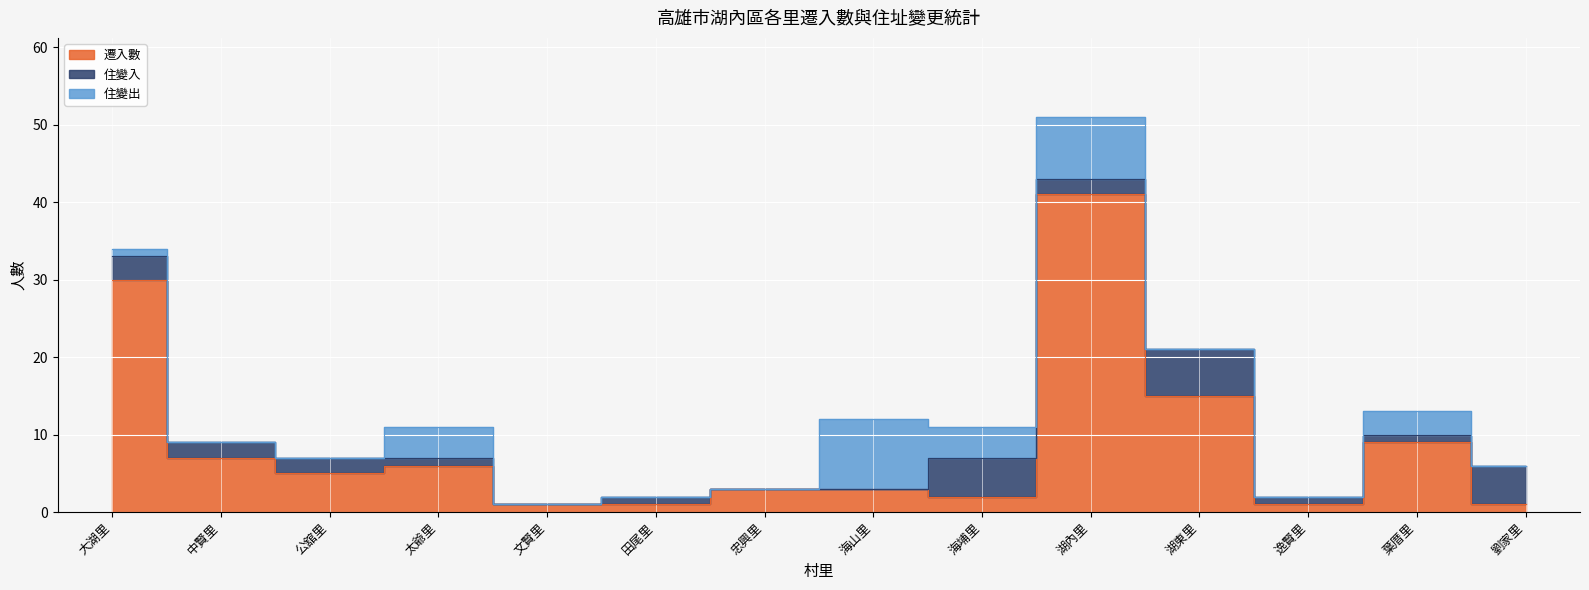

Which has a higher value, 太爺里 or 忠興里?

太爺里